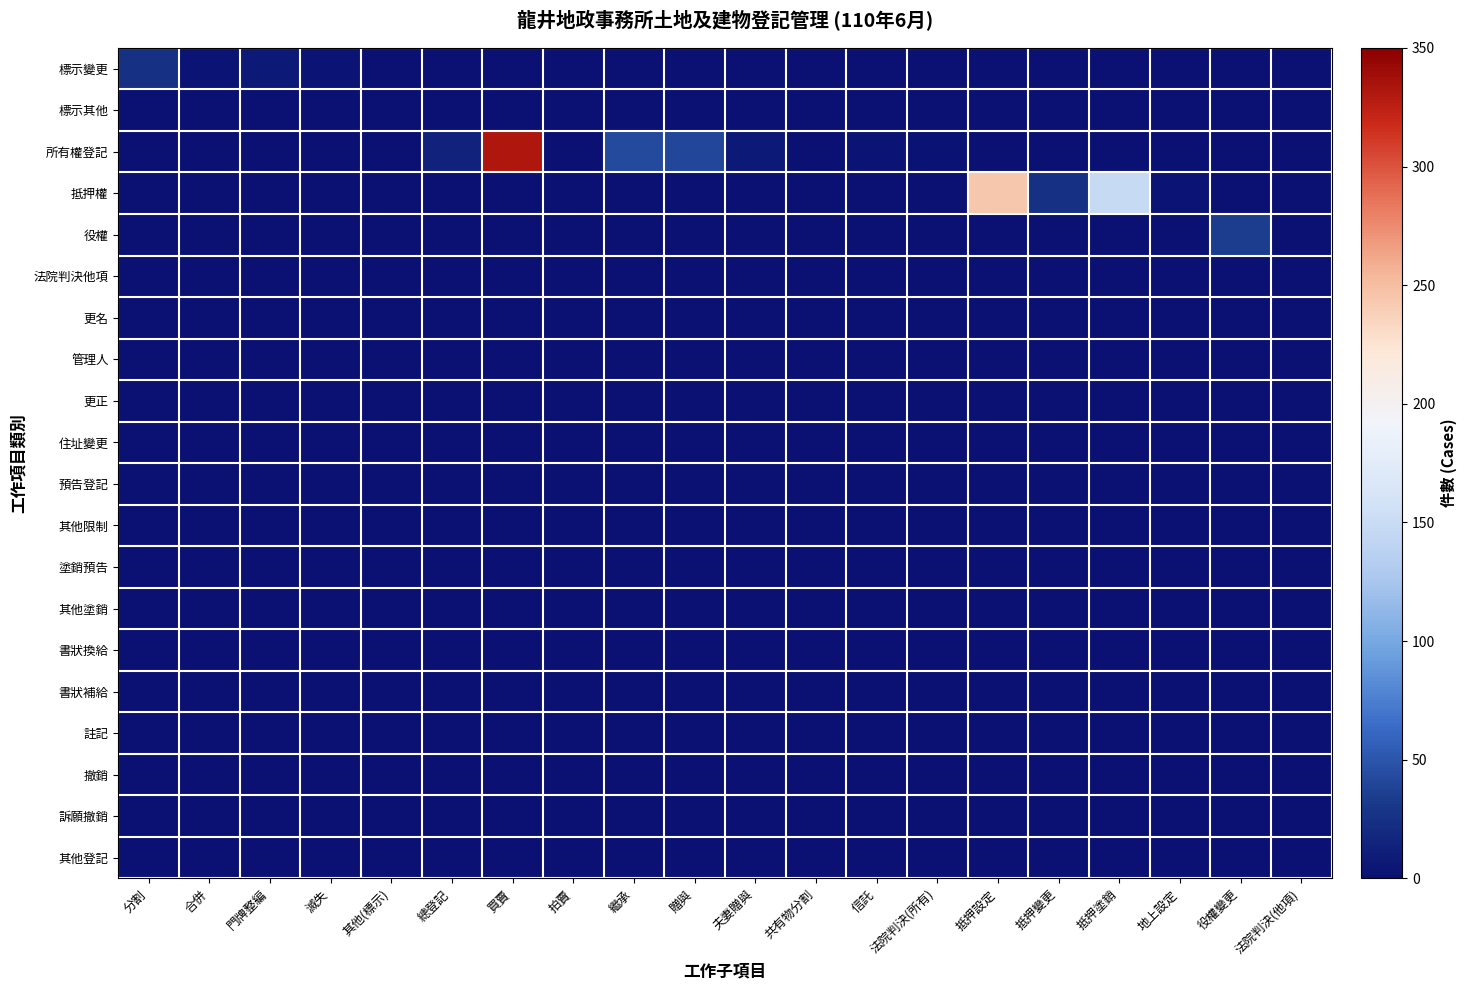

What is the total value across all series at 其他(標示)?

1